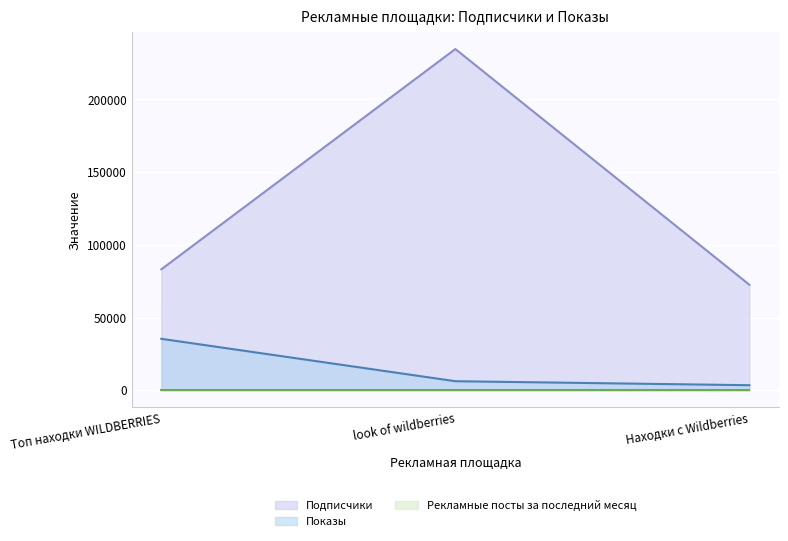

What is the approximate value of Подписчики at look of wildberries?

234625